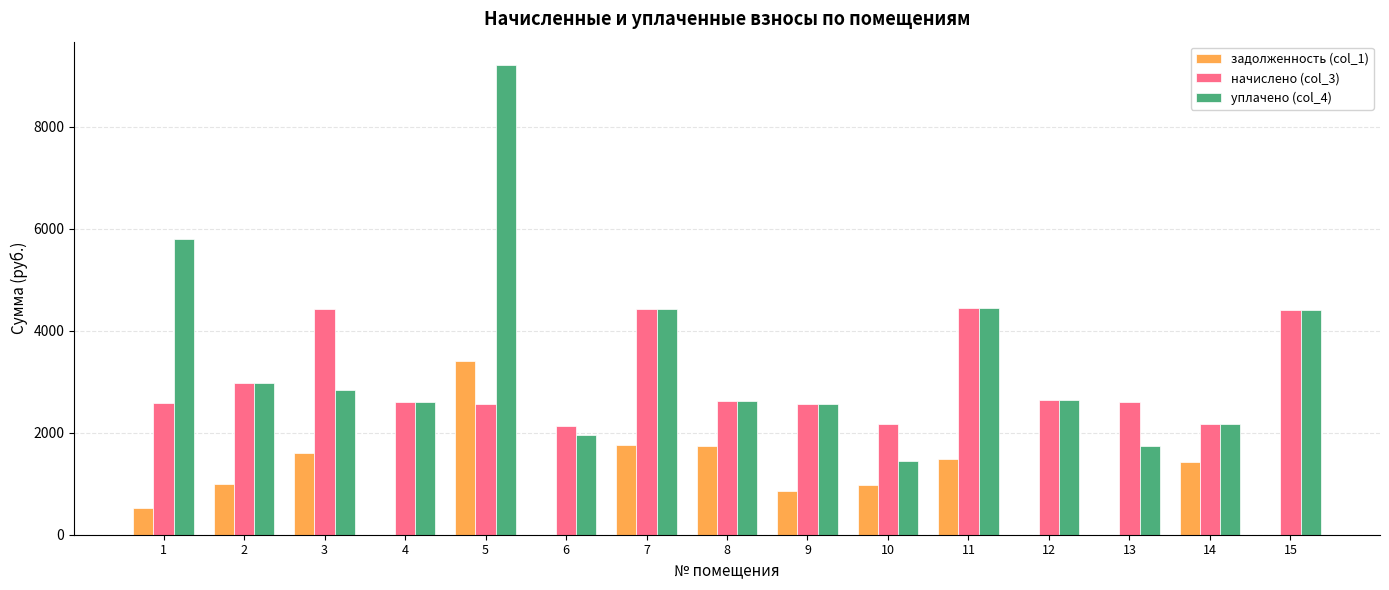

What is the spread (max minus min) of values at 3?

2817.8